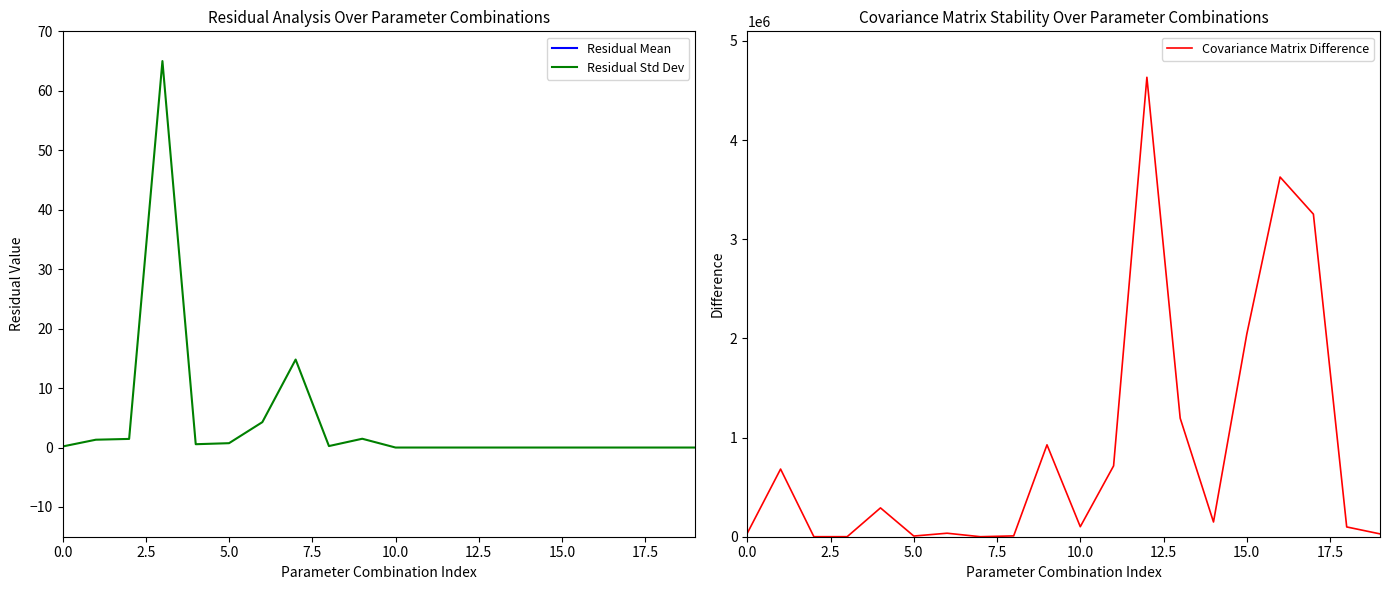

What is the sum of all Residual Mean values?

31363269.8